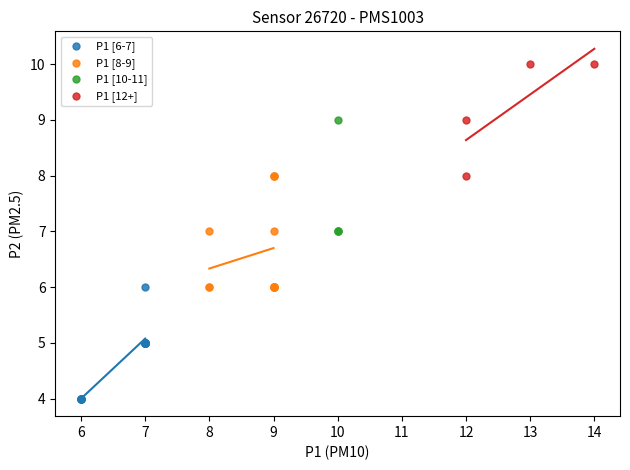

What are all the series names shown in the legend?

P1 [6-7], P1 [8-9], P1 [10-11], P1 [12+]